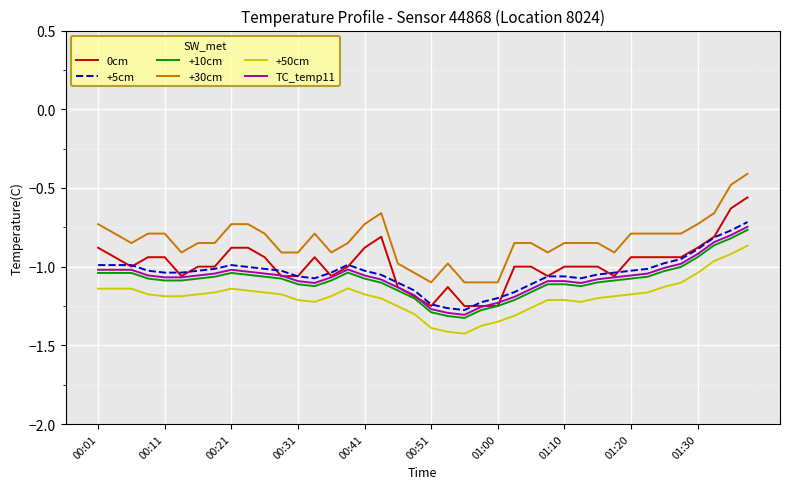

True or false: 0cm and +30cm intersect in this chart.

False